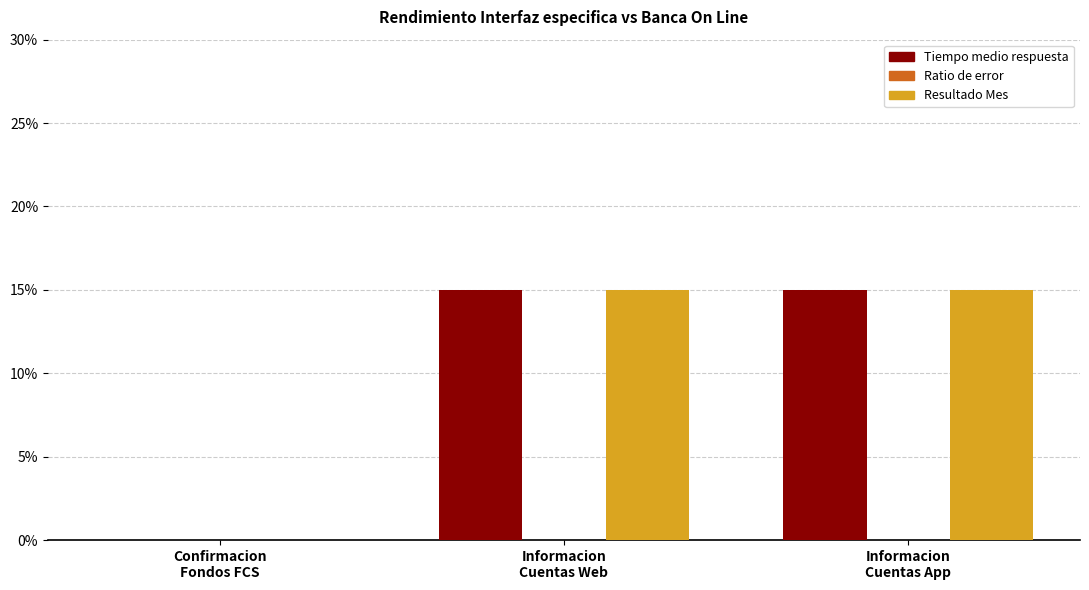

What is the label of the 3rd bar from the right?

Confirmacion
Fondos FCS